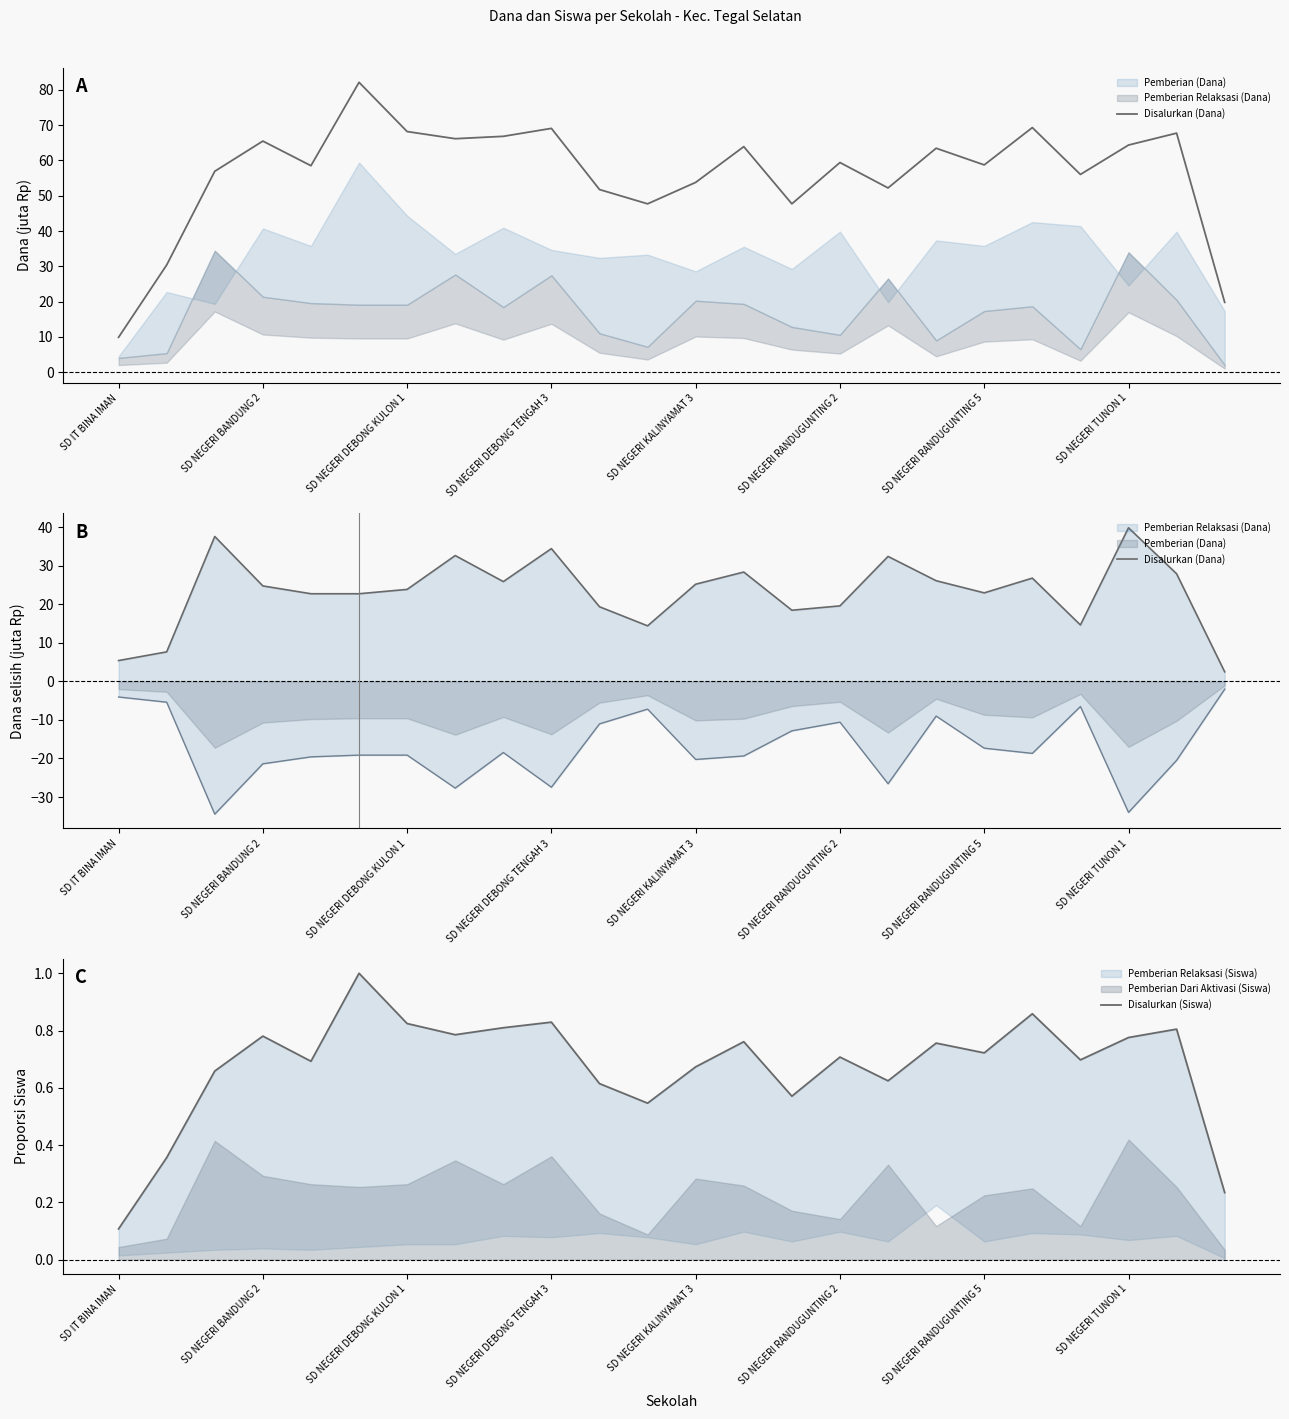

At how many categories does at least one series exceed 38?

1